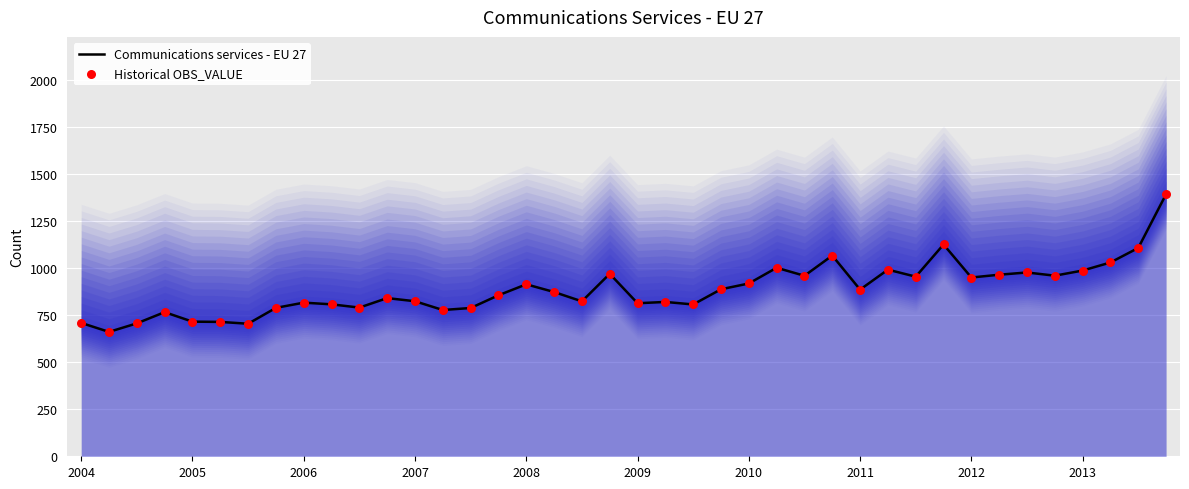

Which series reaches the minimum Y coordinate?

Communications services - EU 27